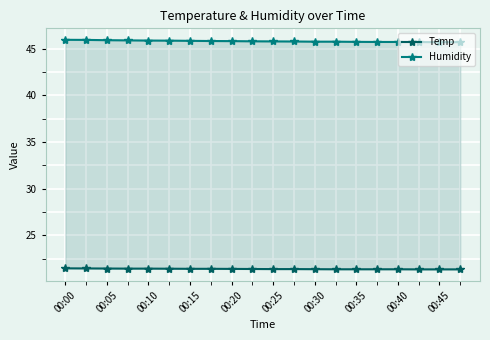

What is the difference between the highest and lowest values at 00:30?

24.4